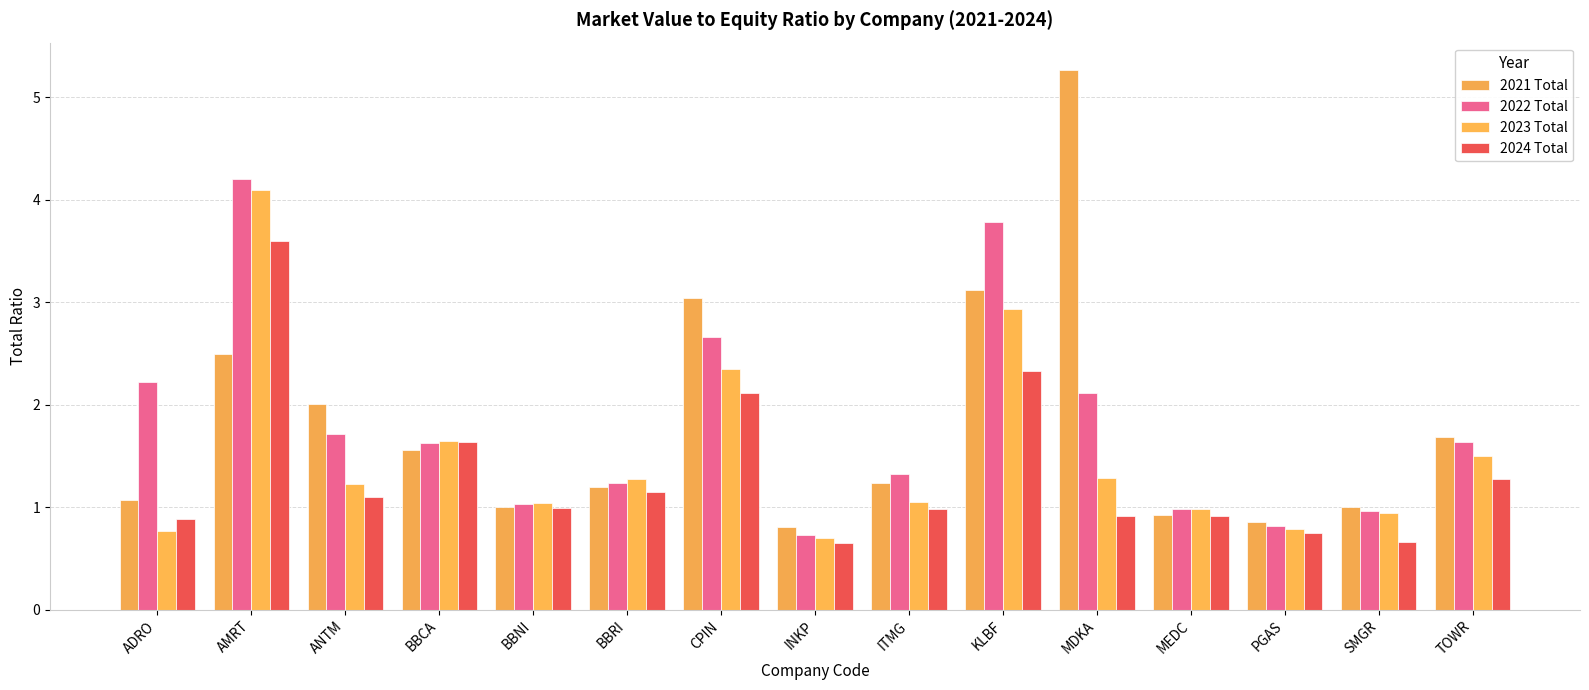

List the series in order of their peak value, lowest first.

2024 Total, 2023 Total, 2022 Total, 2021 Total